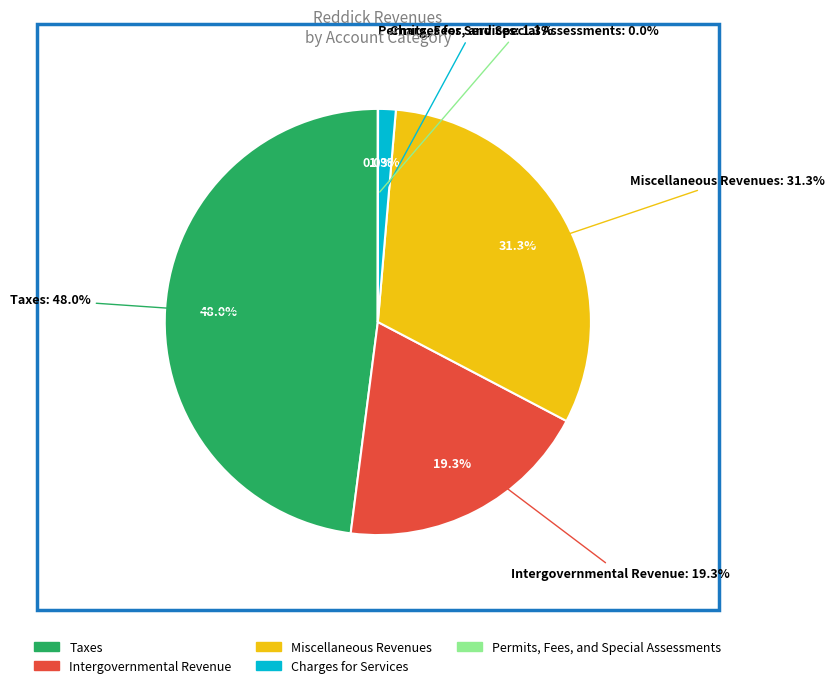

What is the total percentage of Charges for Services and Taxes?

49.3%